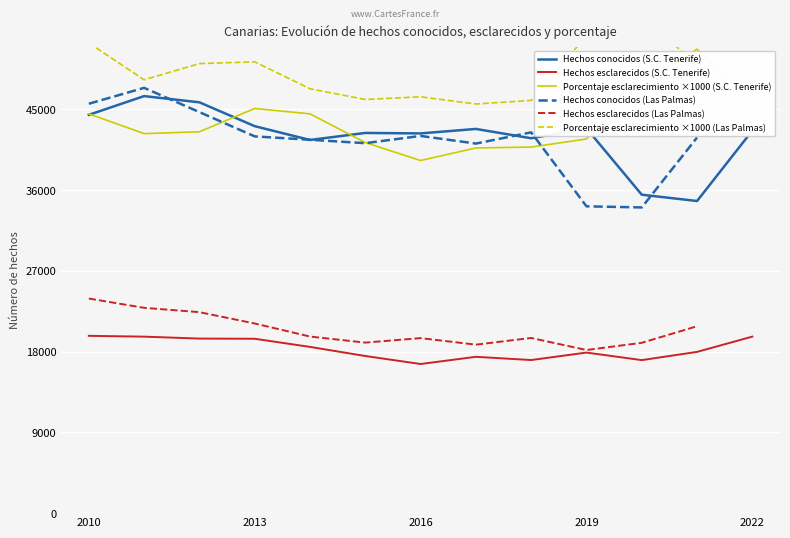

What is the value of the Porcentaje de esclarecimiento point at the 13th from the left?

46.1